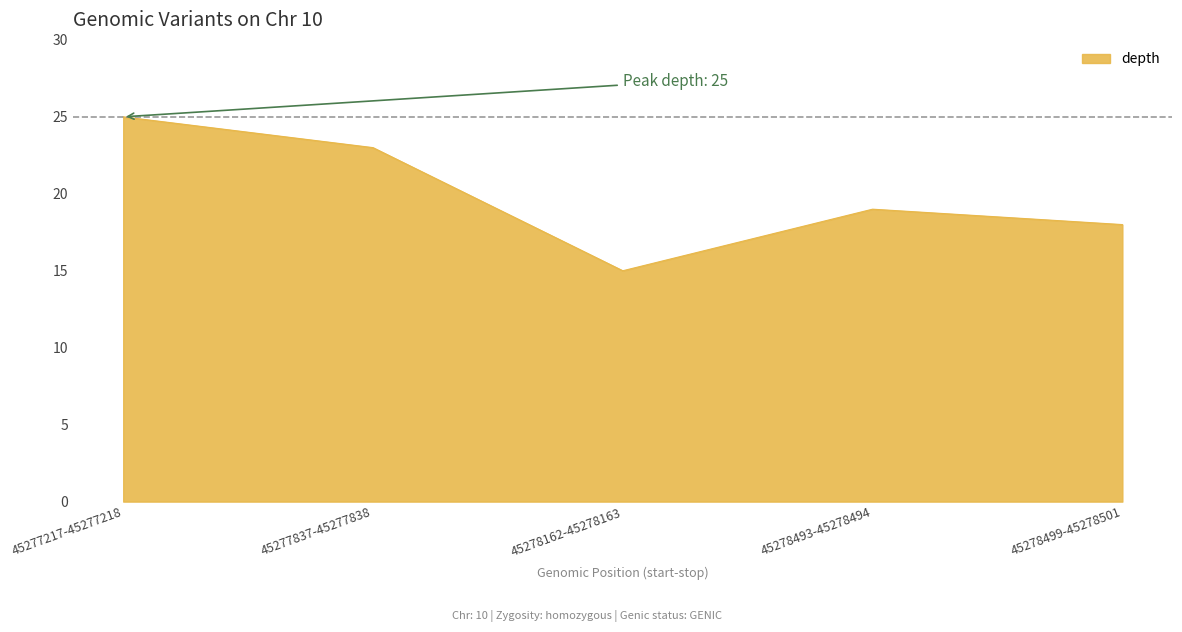

Between 45277837-45277838 and 45277217-45277218, which is larger?

45277217-45277218